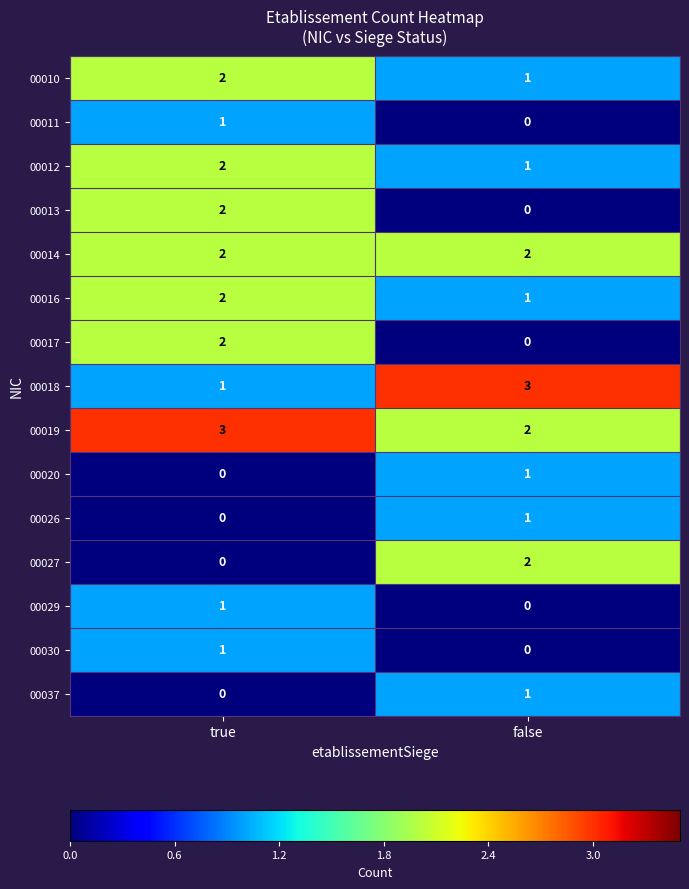

What is the spread (max minus min) of values at true?

3